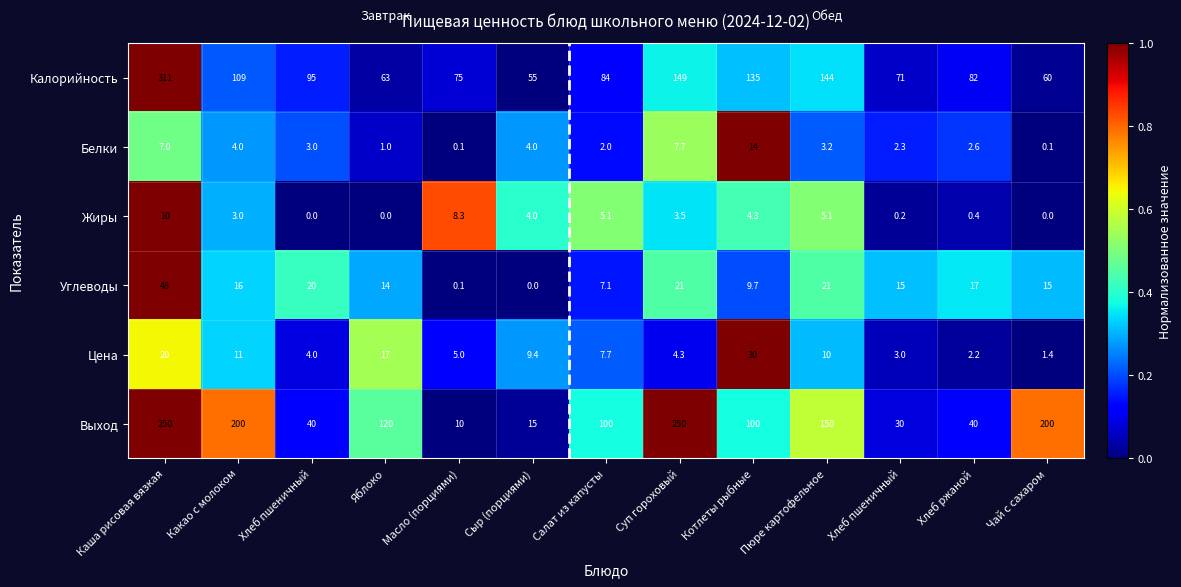

How many data points does each series have?

13